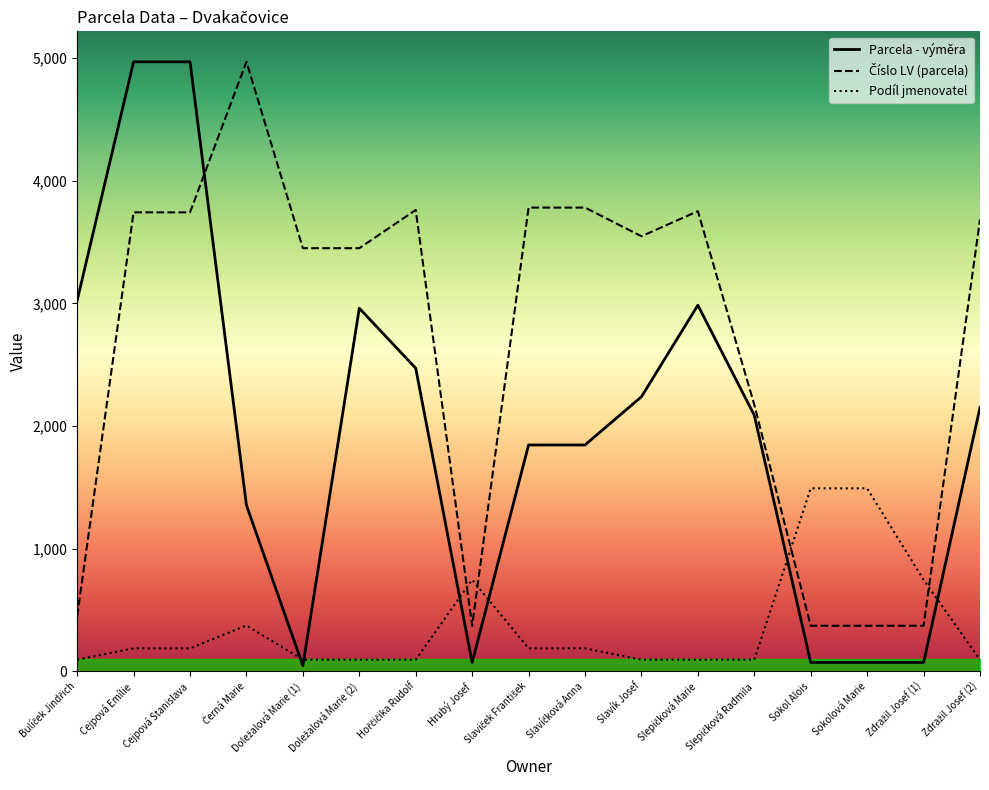

How many lines are shown in the chart?

3